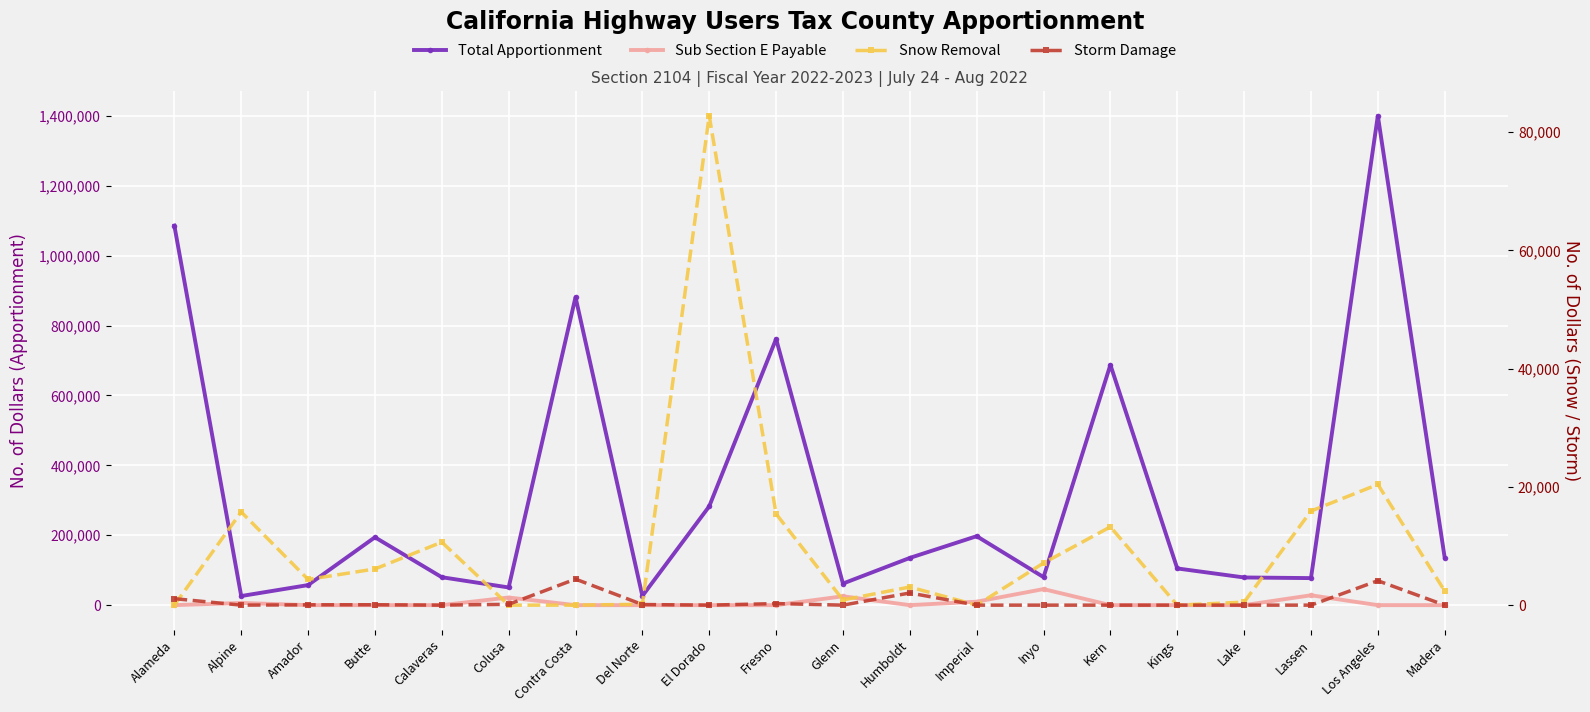

Reading left to right, list all the values displayed in this chart.

Total Apportionment: 1085808.4	26060.5	57379.2	194141.4	79881.2	50593.2	881241.3	26250.2	282736.8	761704.2	61759.0	135107.2	197281.5	80179.3	687519.6	105003.0	79160.5	77341.4	1400000.0	135840.3
Sub Section E Payable: 0.0	6240.4	0.0	0.0	0.0	21852.2	0.0	0.0	0.0	0.0	25358.2	0.0	9833.3	45963.2	0.0	0.0	0.0	28237.8	0.0	0.0
Snow Removal: 0.0	15764.7	4348.3	6120.8	10653.6	0.0	0.0	156.6	82770.0	15431.6	873.6	3065.2	0.0	7121.0	13242.2	0.0	507.6	15915.4	20418.0	2397.3
Storm Damage: 1095.4	0.0	56.2	67.1	0.0	141.2	4406.2	104.6	0.0	266.2	0.0	2056.2	0.0	0.0	0.0	0.0	0.0	0.0	4130.4	0.0